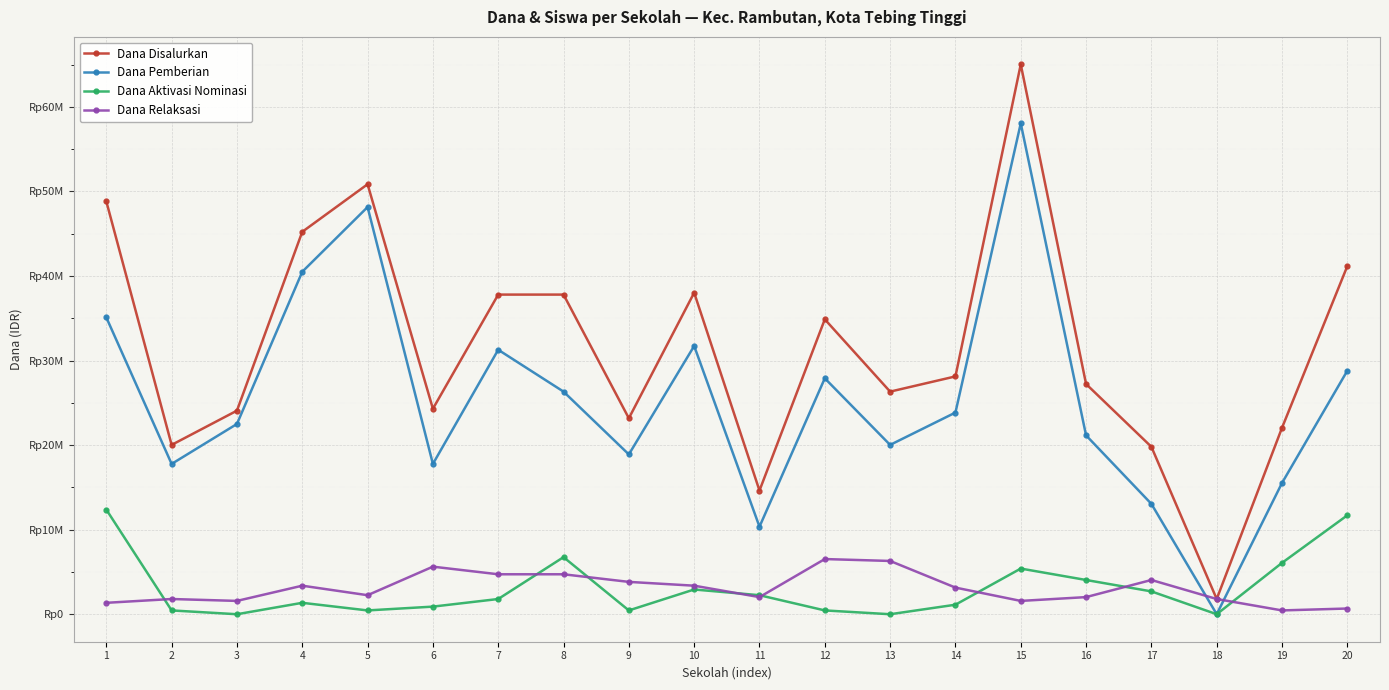

Which series has the largest total across all categories?

Dana Disalurkan